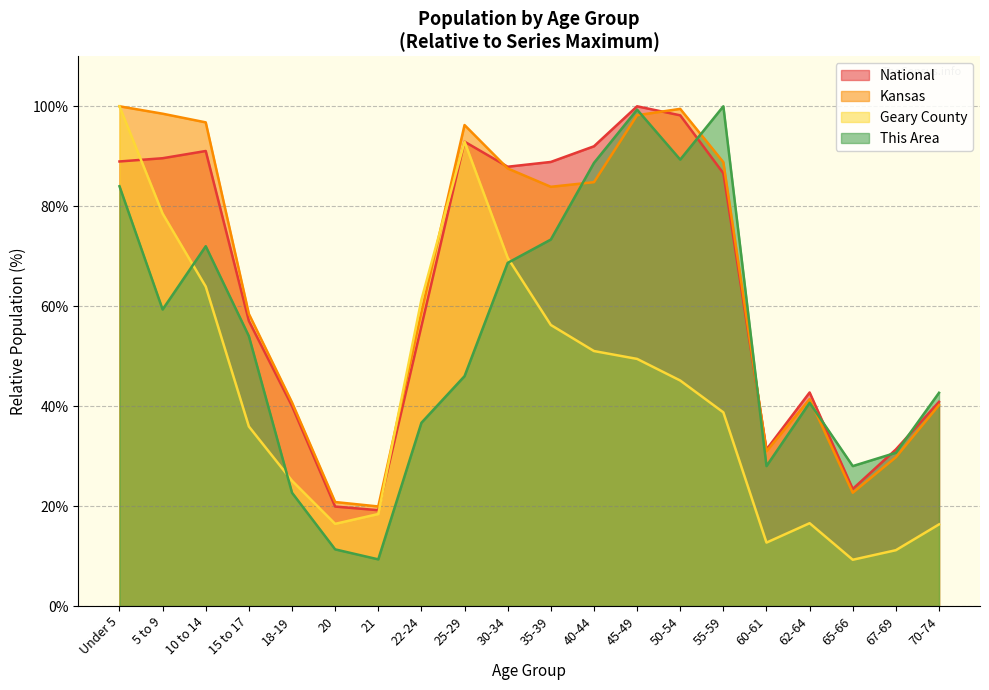

Which series ends up on top after the final intersection of Geary County and Kansas?

Kansas